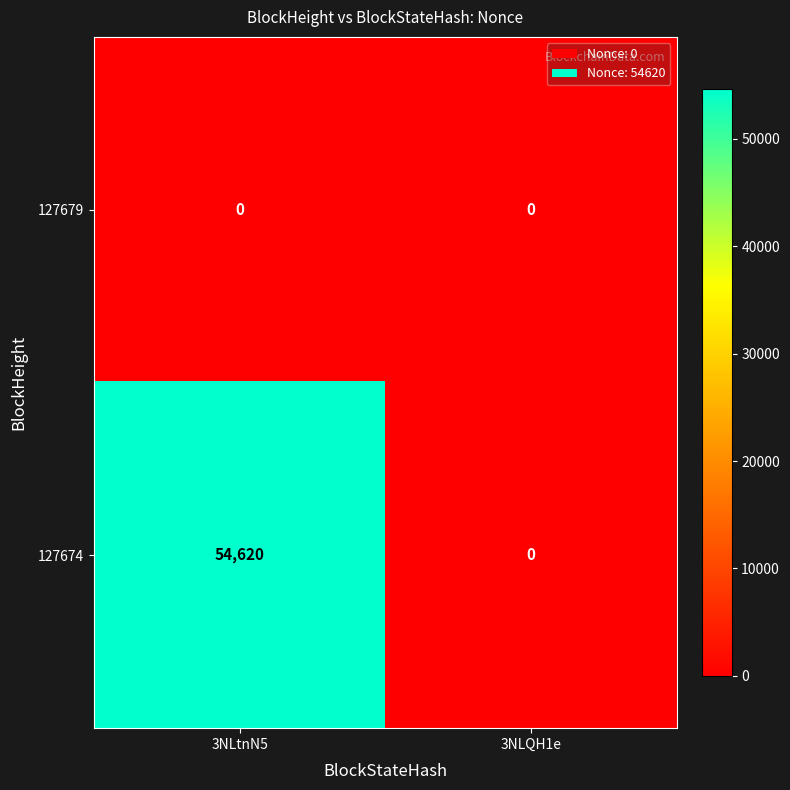

The 127679 series shows 0 at 3NLQH1e. True or false?

True